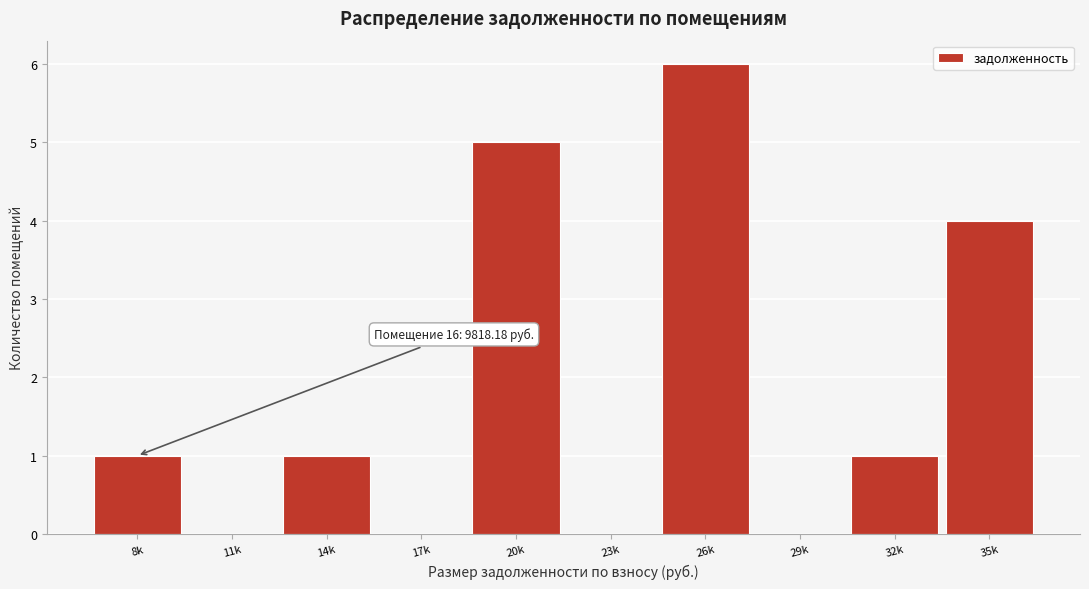

Reading left to right, transcribe all the data shown in this chart.

8k=1	11k=0	14k=1	17k=0	20k=5	23k=0	26k=6	29k=0	32k=1	35k=4